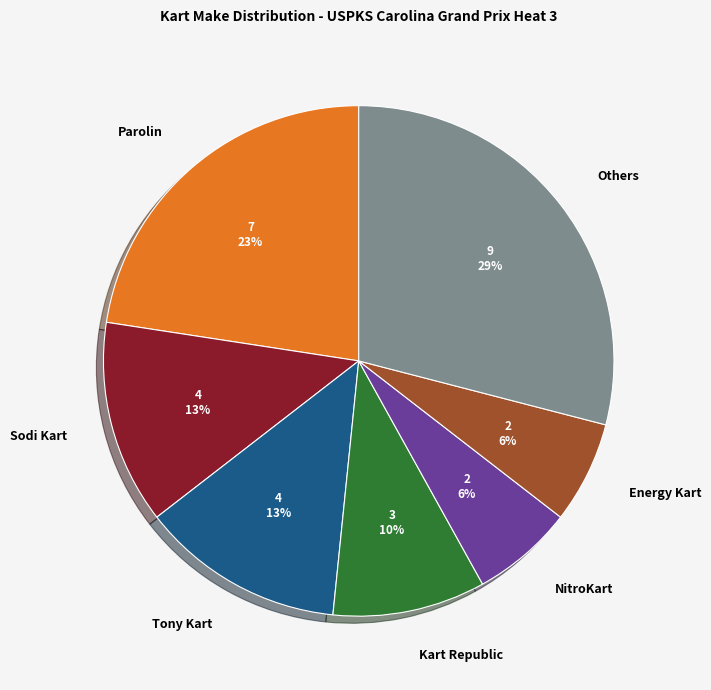

To the nearest percent, what percentage of the pie is Sodi Kart?

13%